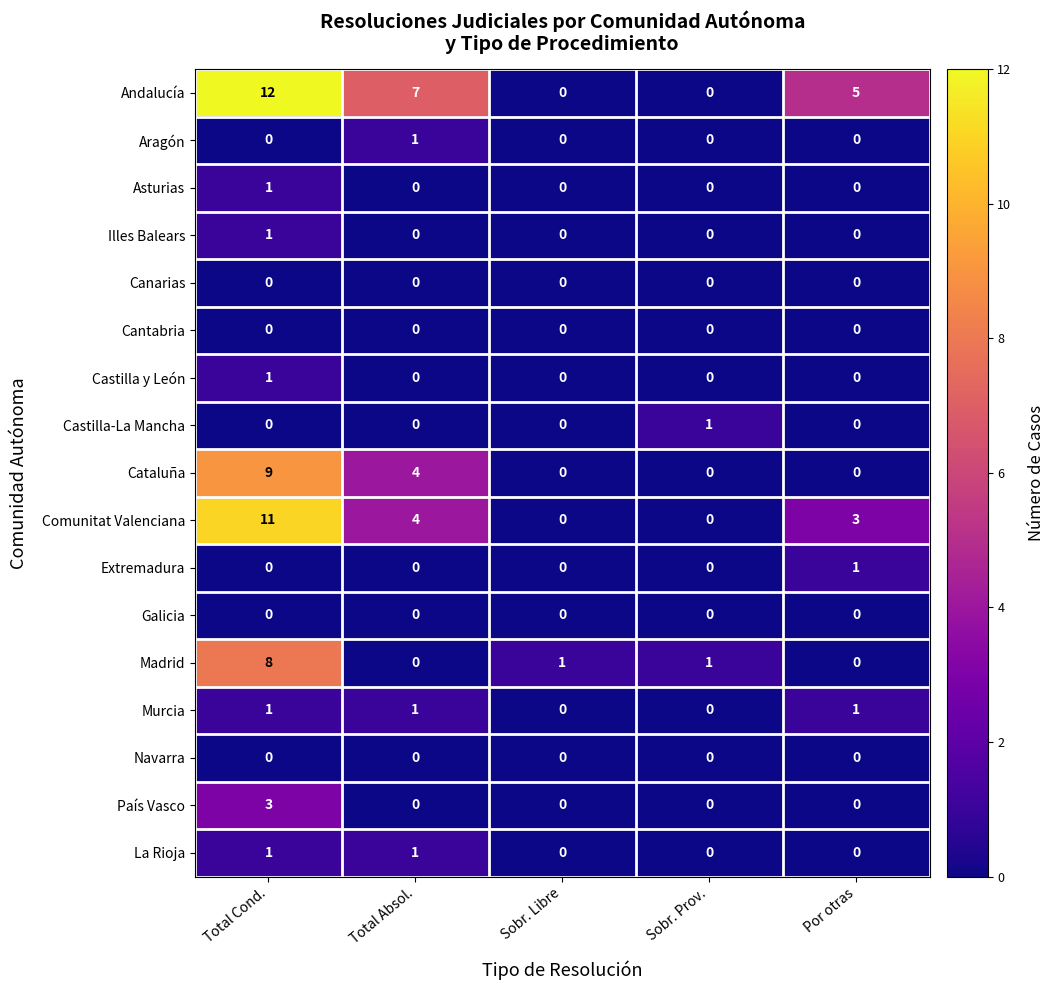

What is the total value across all series at Total Absol.?

18